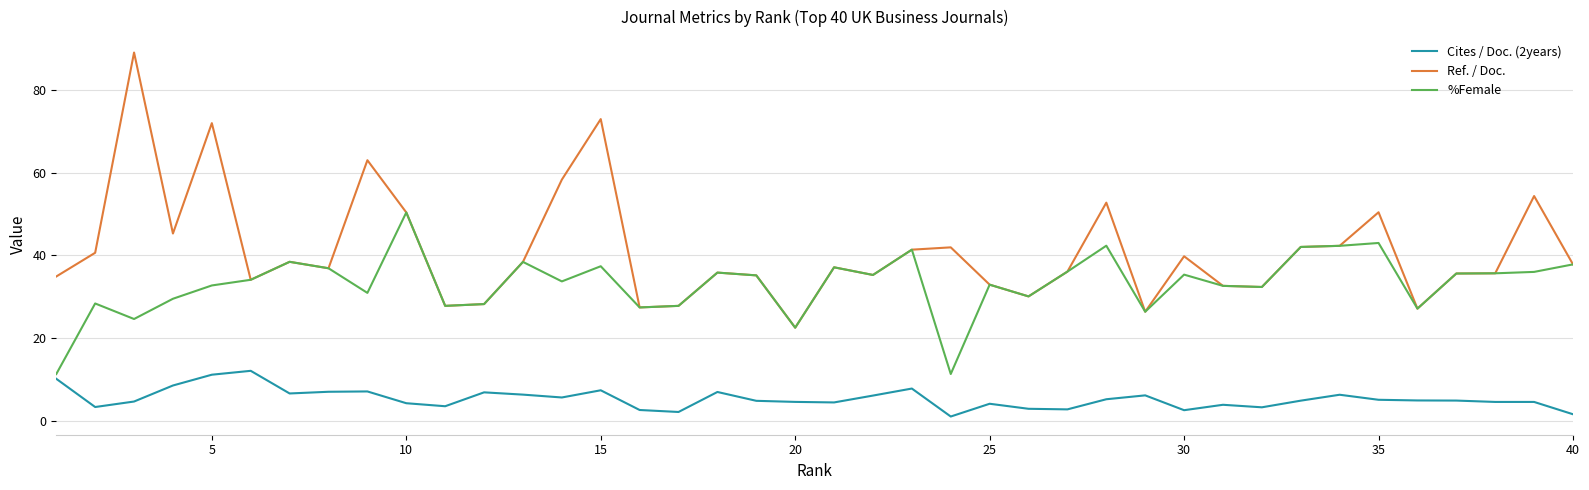

List the series in order of their overall mean, lowest first.

Cites / Doc. (2years), %Female, Ref. / Doc.